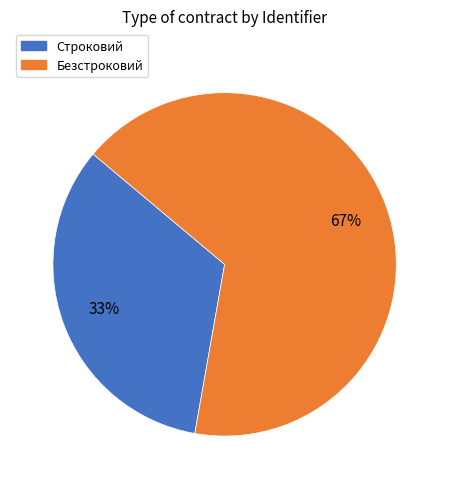

To the nearest percent, what is the combined percentage of Безстроковий and Строковий?

100%